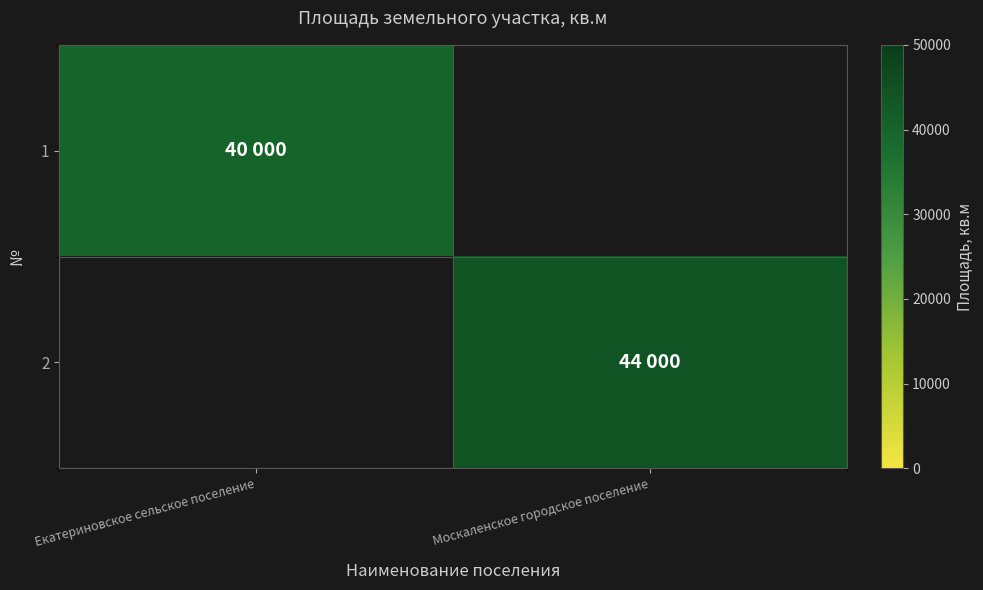

List the labels in order of 1 value, smallest first.

Екатериновское сельское поселение, Москаленское городское поселение